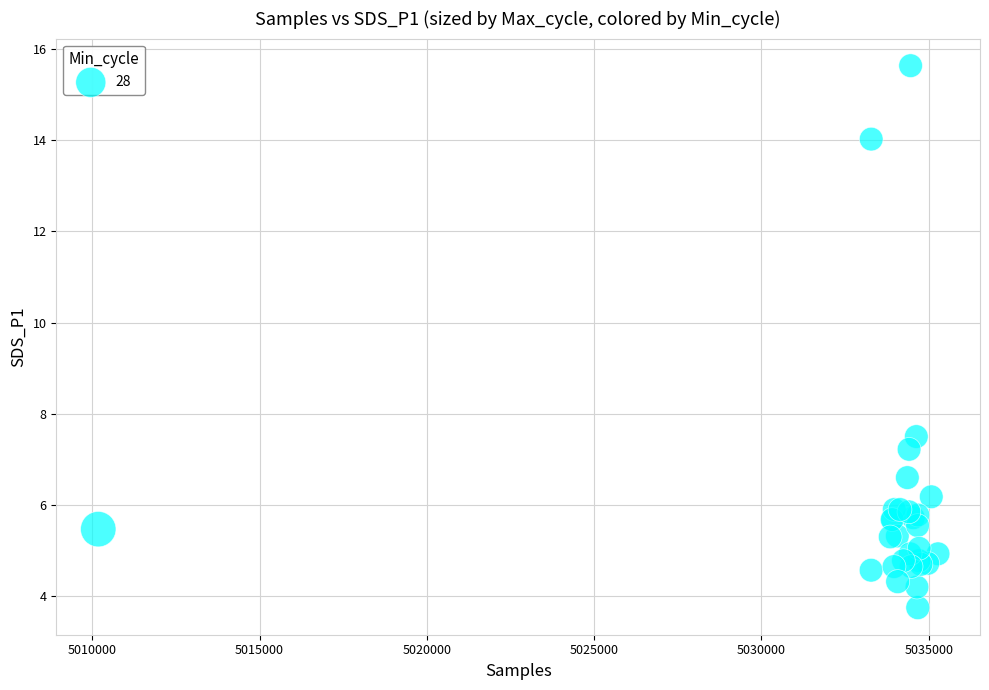

What Y value in the scatter plot is closest to 9?

7.5